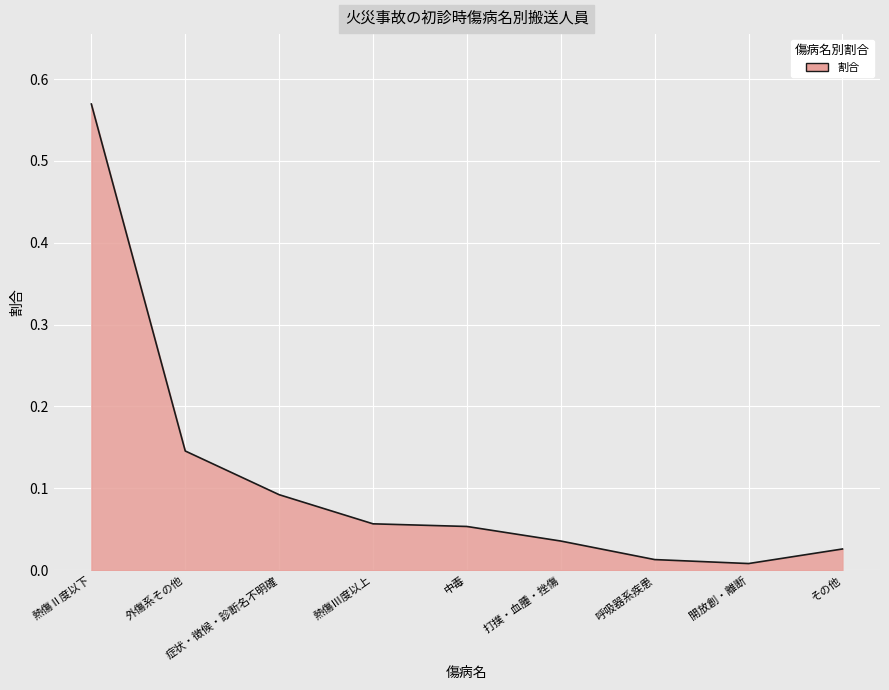

How many distinct data groups are displayed?

1